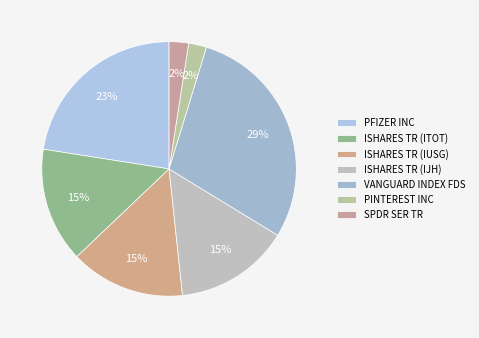

How many segments does this pie chart have?

7